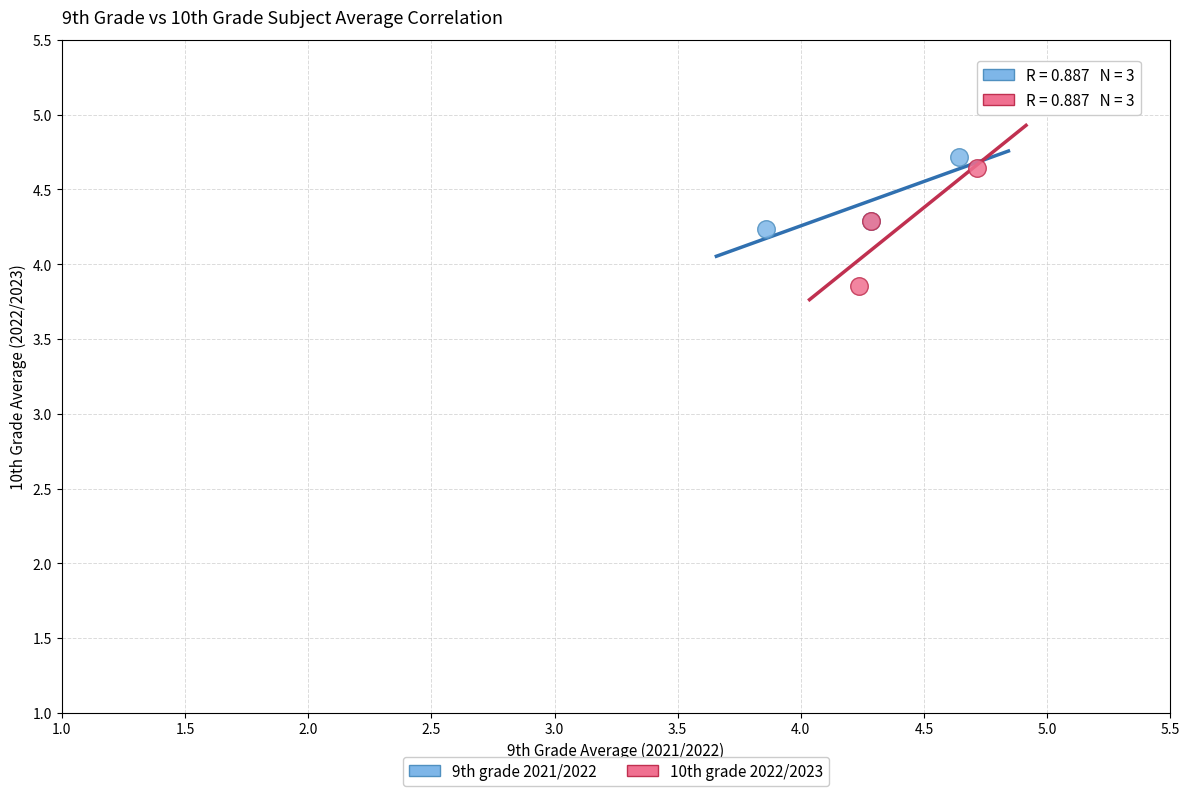

Which series reaches the minimum Y coordinate?

10th grade 2022/2023